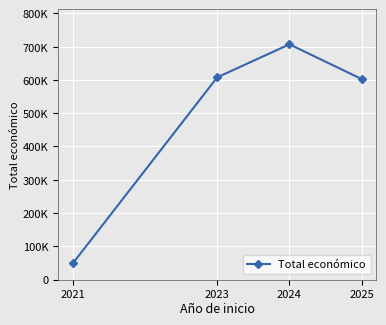

Reading right to left, what are all the values shown in this chart?

2025=602295.4	2024=706697.0	2023=607342.0	2021=48118.0